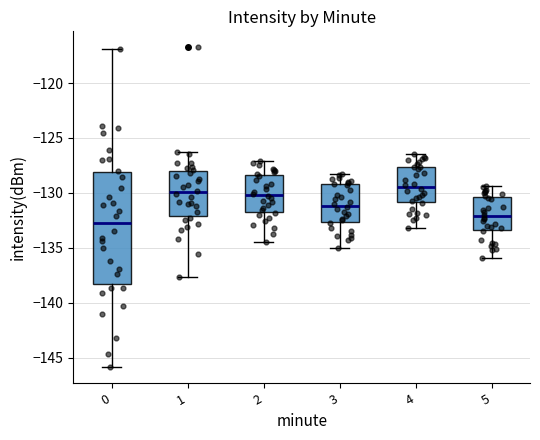

Comparing the boxes themselves (not the whiskers), which one is the tallest?

0